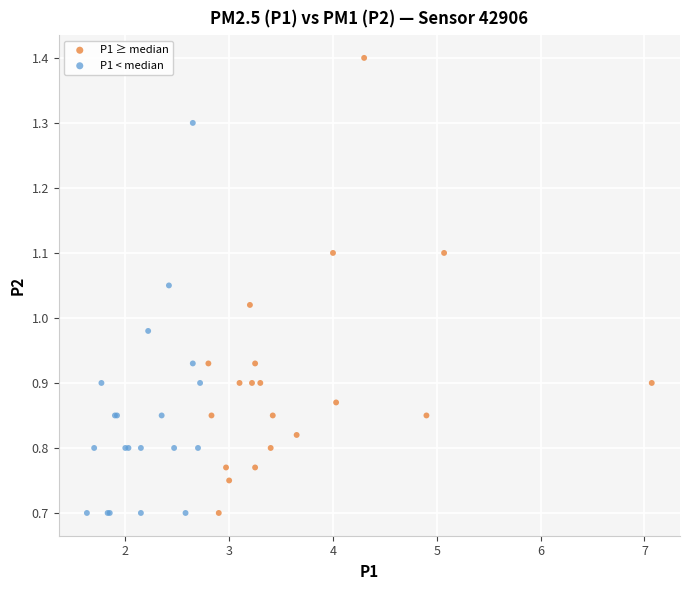

Which series has the widest spread of Y values?

P1 ≥ median